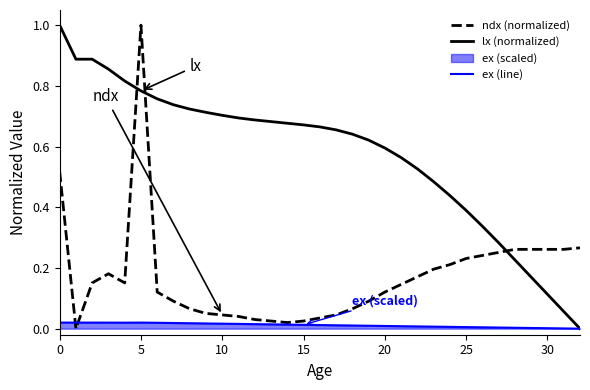

What is the total value across all series at 14?

0.7